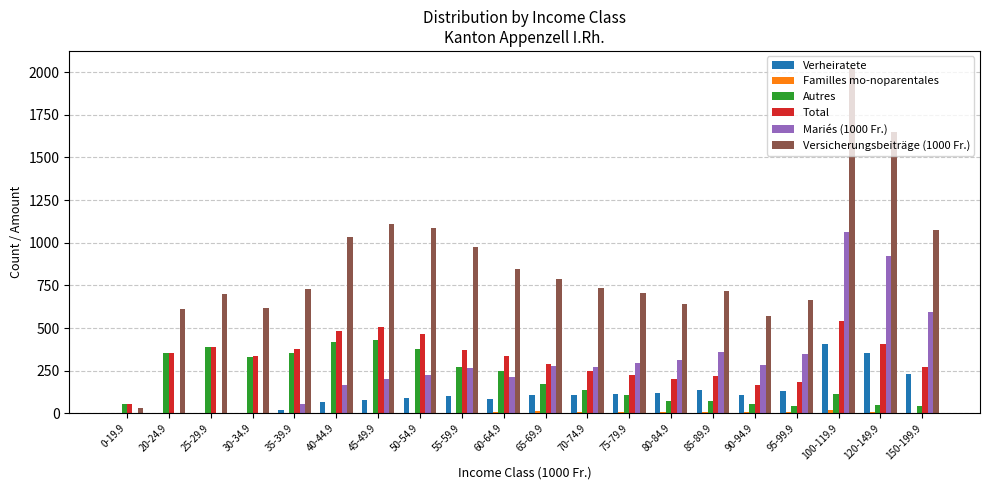

At which category is the sum across all series the highest?

100-119.9